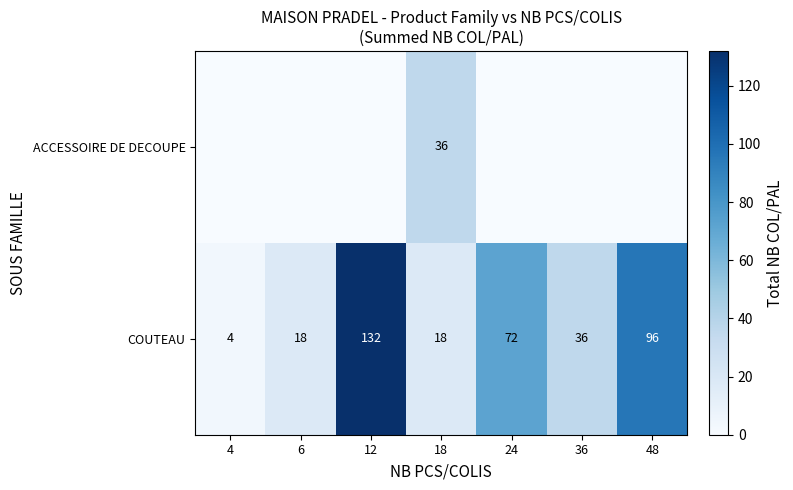

At which label does COUTEAU first exceed 36?

12